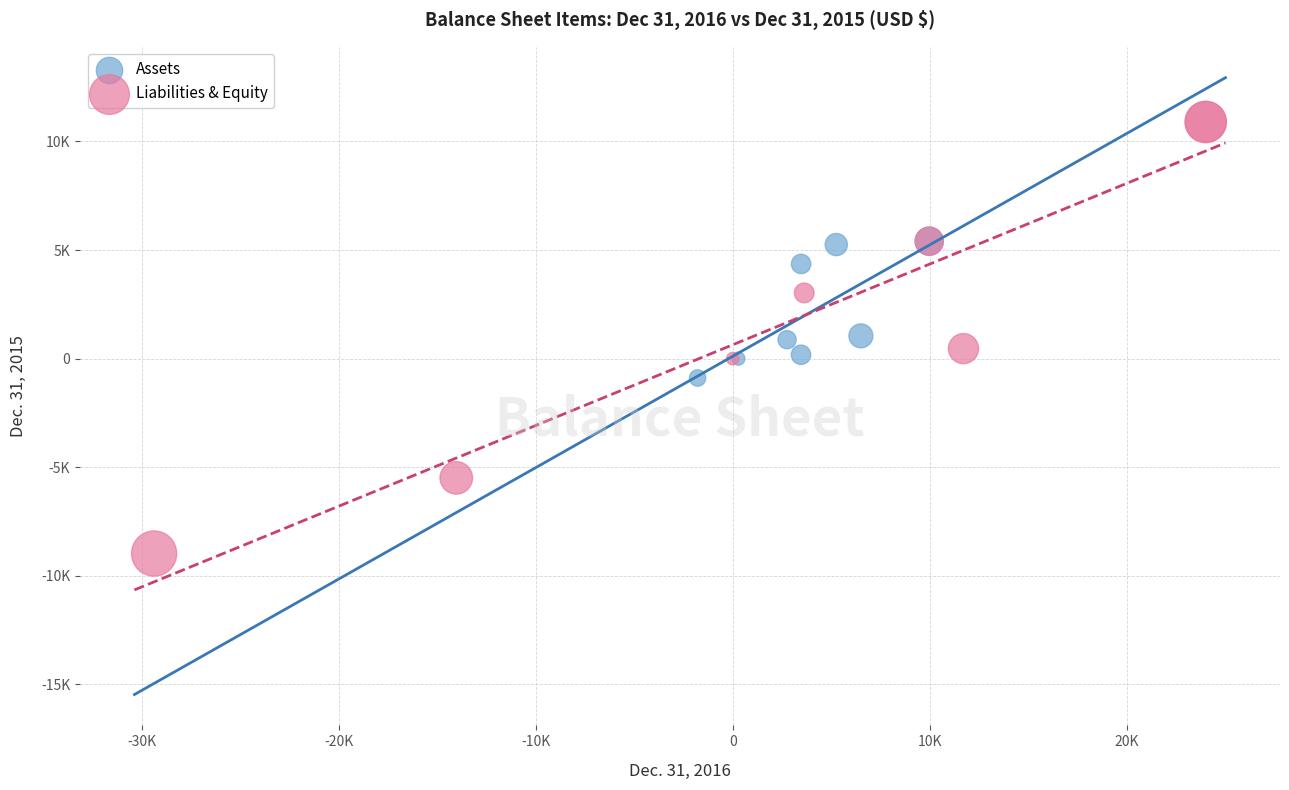

What are all the series names shown in the legend?

Assets, Liabilities & Equity